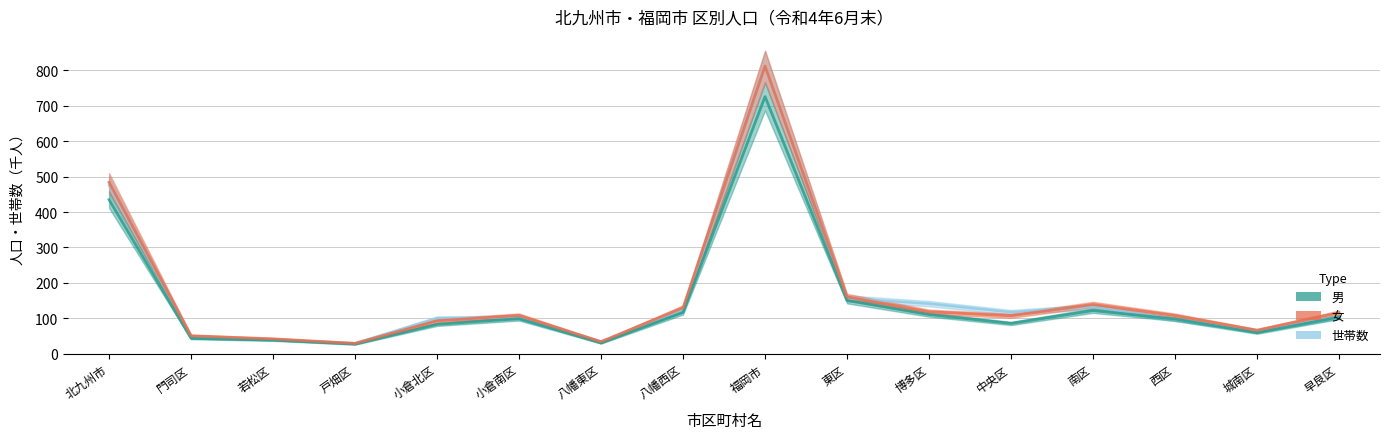

At which label is 男 closest to 376?

北九州市